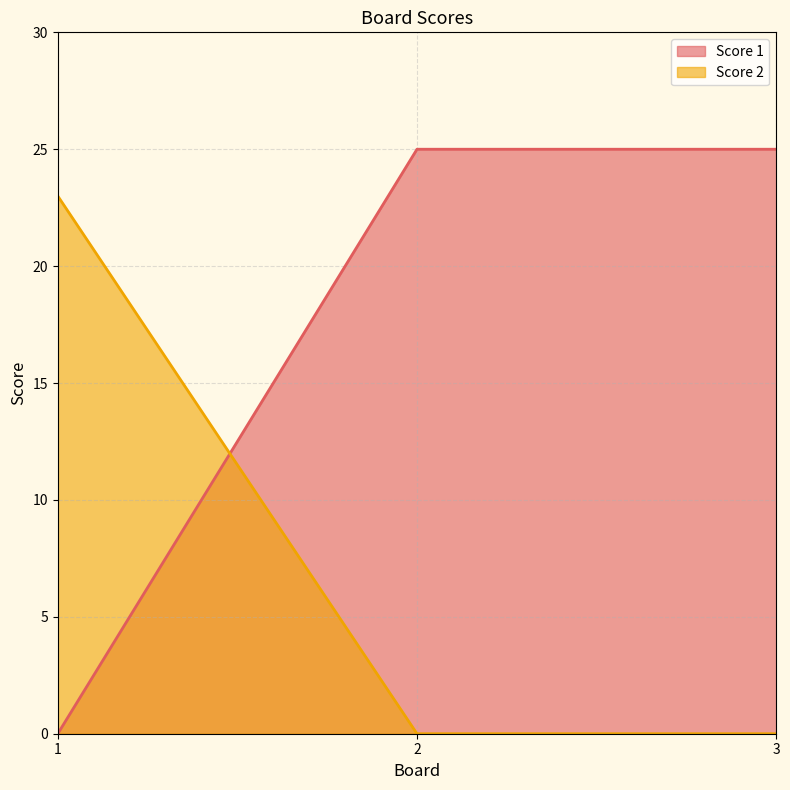

Does the chart display data point markers on the line(s)?

No